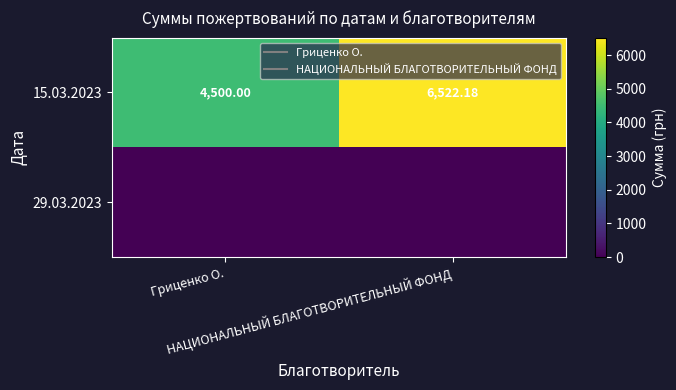

Is the value of 29.03.2023 at Гриценко О. greater than the value of 15.03.2023 at НАЦИОНАЛЬНЫЙ БЛАГОТВОРИТЕЛЬНЫЙ ФОНД?

No